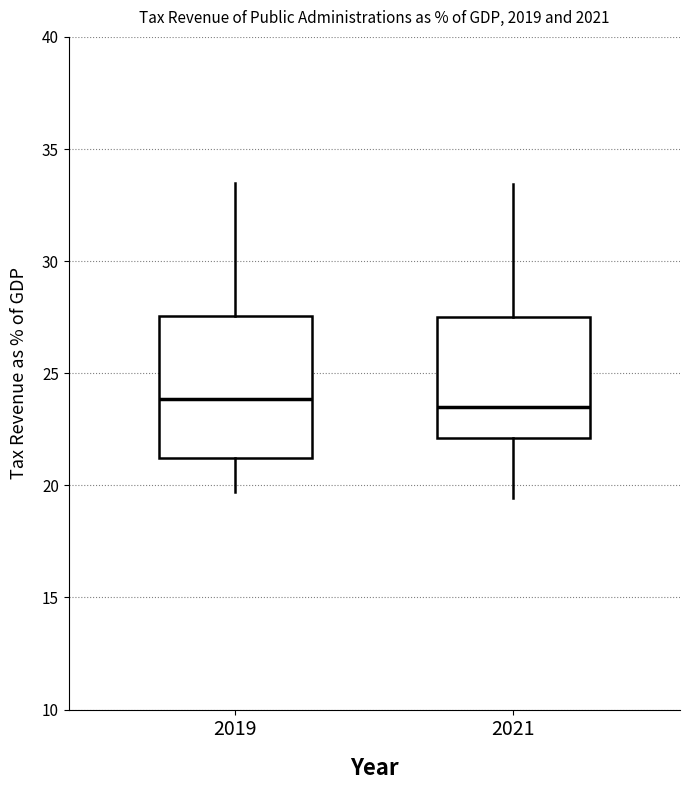

Where does the median line of the box at x = 2021 sit on the y-axis? The values are not printed on the chart, so give them approximately, as read against the axis.

23.5